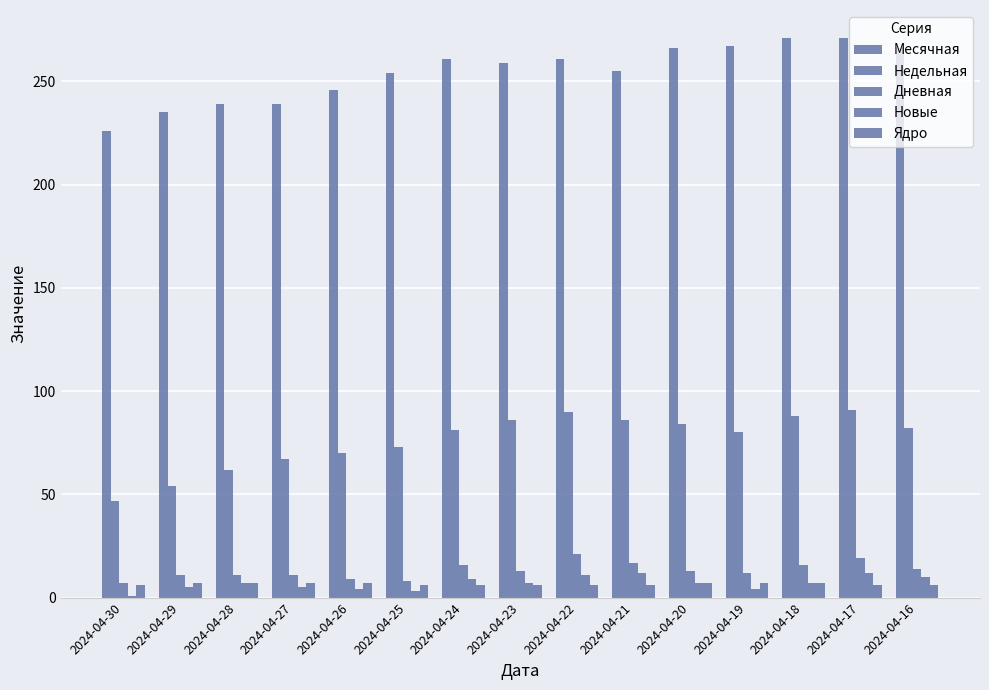

Reading left to right, list all the values displayed in this chart.

Месячная: 226	235	239	239	246	254	261	259	261	255	266	267	271	271	266
Недельная: 47	54	62	67	70	73	81	86	90	86	84	80	88	91	82
Дневная: 7	11	11	11	9	8	16	13	21	17	13	12	16	19	14
Новые: 1	5	7	5	4	3	9	7	11	12	7	4	7	12	10
Ядро: 6	7	7	7	7	6	6	6	6	6	7	7	7	6	6